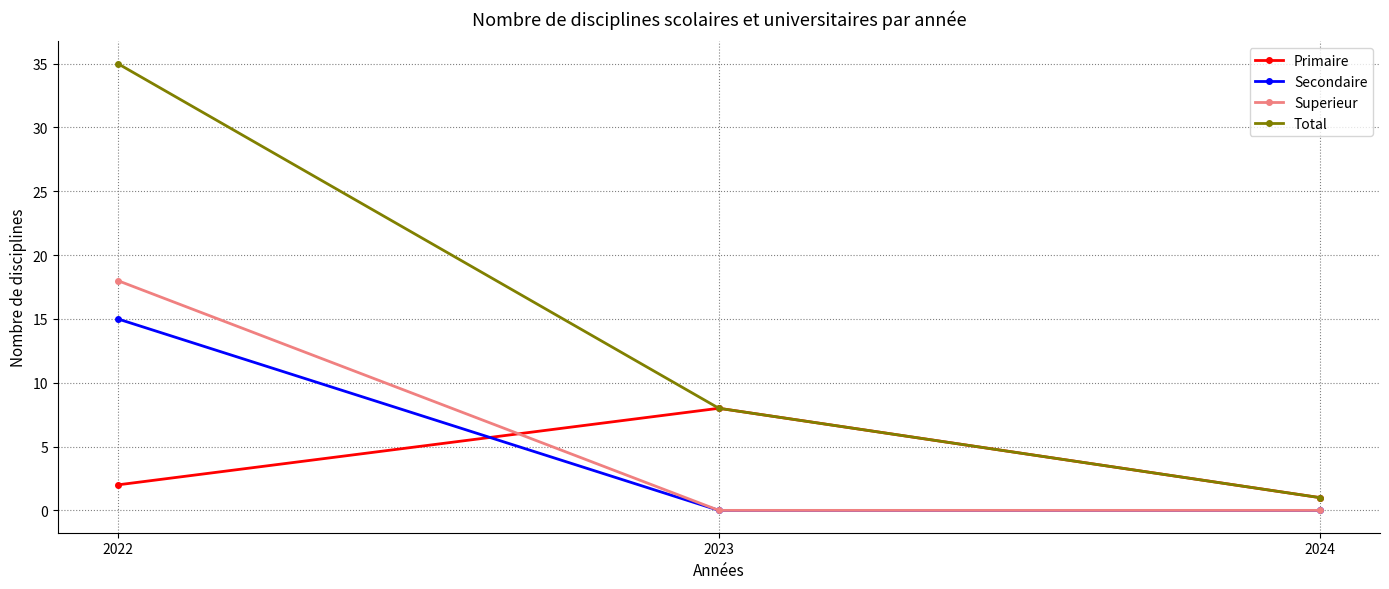

Reading left to right, extract all data points from this chart.

Primaire: 2022=2	2023=8	2024=1
Secondaire: 2022=15	2023=0	2024=0
Superieur: 2022=18	2023=0	2024=0
Total: 2022=35	2023=8	2024=1